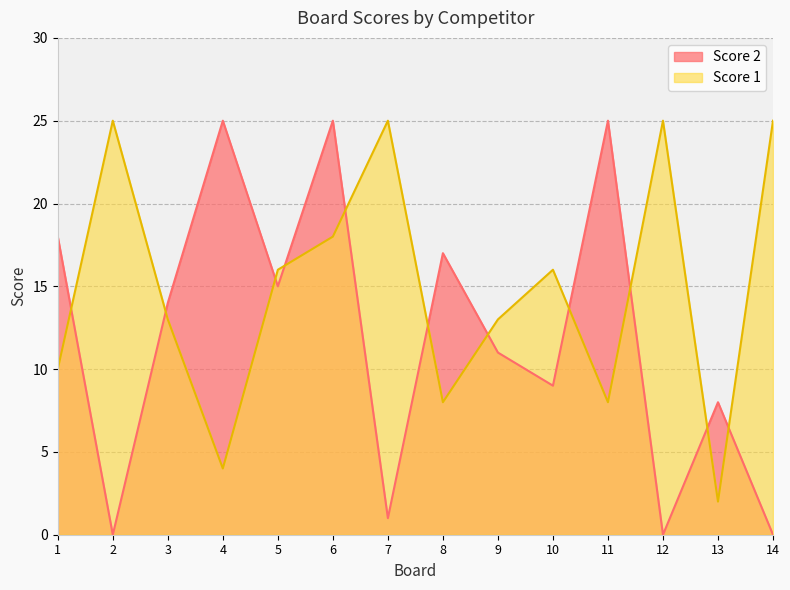

How many lines are shown in the chart?

2